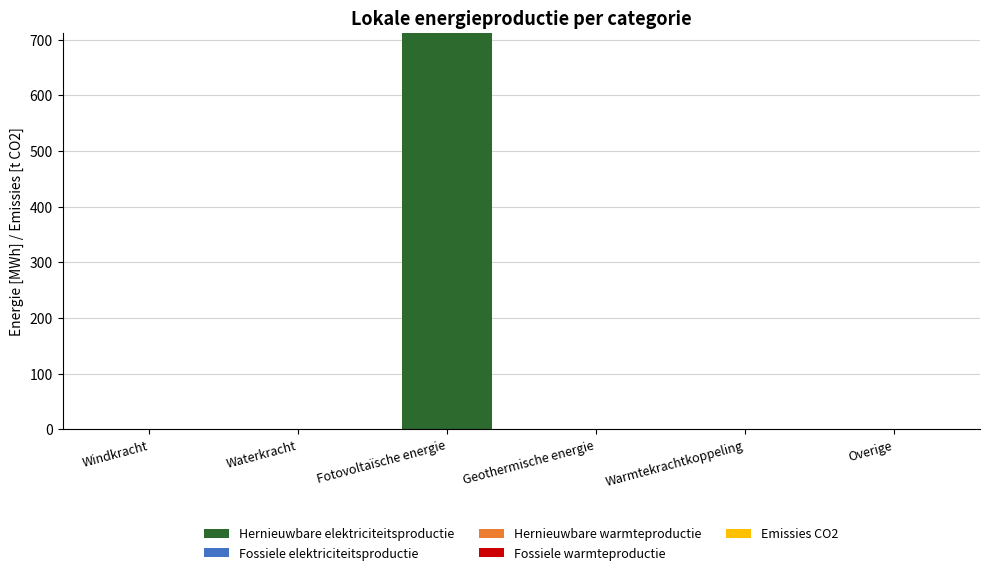

Reading right to left, list all the values displayed in this chart.

Overige=0.0	Warmtekrachtkoppeling=0.0	Geothermische energie=0.0	Fotovoltaïsche energie=712.3	Waterkracht=0.0	Windkracht=0.0